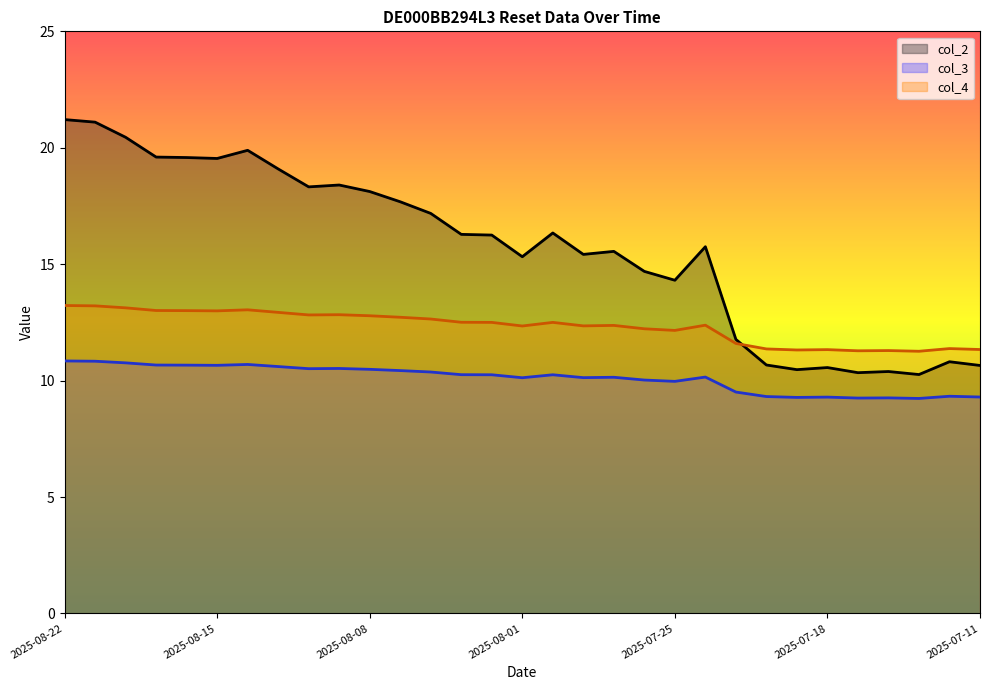

Reading right to left, transcribe all the data shown in this chart.

col_2: 10.7	10.8	10.3	10.4	10.3	10.6	10.5	10.7	11.8	15.8	14.3	14.7	15.6	15.4	16.3	15.3	16.2	16.3	17.2	17.7	18.1	18.4	18.3	19.1	19.9	19.5	19.6	19.6	20.4	21.1	21.2
col_3: 9.3	9.3	9.2	9.3	9.2	9.3	9.3	9.3	9.5	10.2	10.0	10.0	10.1	10.1	10.2	10.1	10.2	10.3	10.4	10.4	10.5	10.5	10.5	10.6	10.7	10.7	10.7	10.7	10.8	10.8	10.8
col_4: 11.3	11.4	11.3	11.3	11.3	11.3	11.3	11.4	11.6	12.4	12.2	12.2	12.4	12.3	12.5	12.3	12.5	12.5	12.6	12.7	12.8	12.8	12.8	12.9	13.0	13.0	13.0	13.0	13.1	13.2	13.2